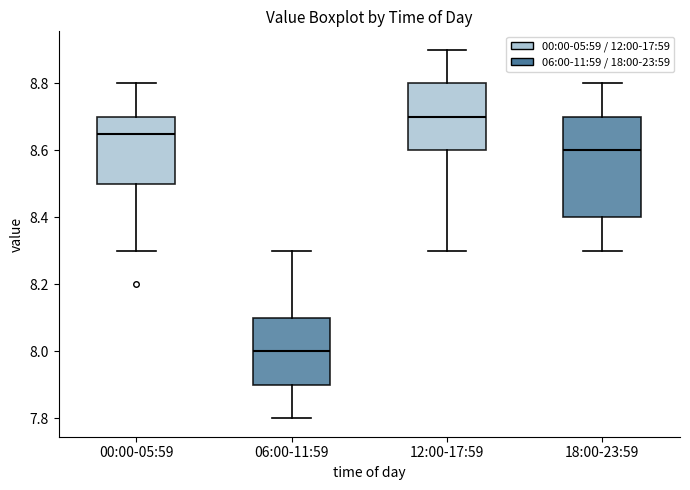

Which box has the highest median line?

12:00-17:59